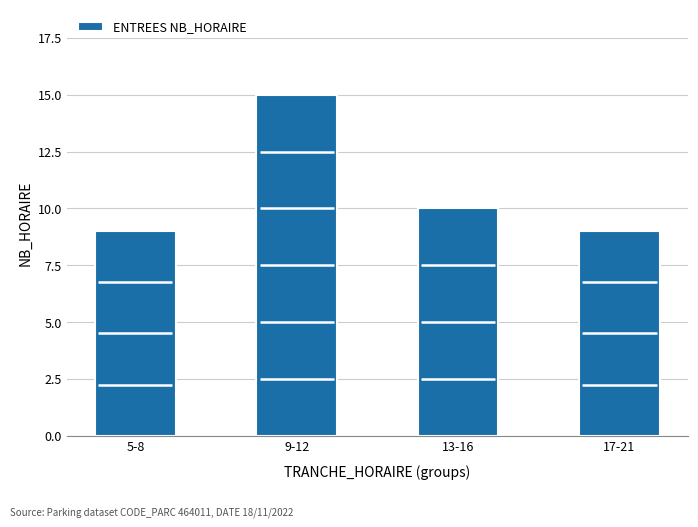

Rank the categories by value from lowest to highest.

5-8, 17-21, 13-16, 9-12